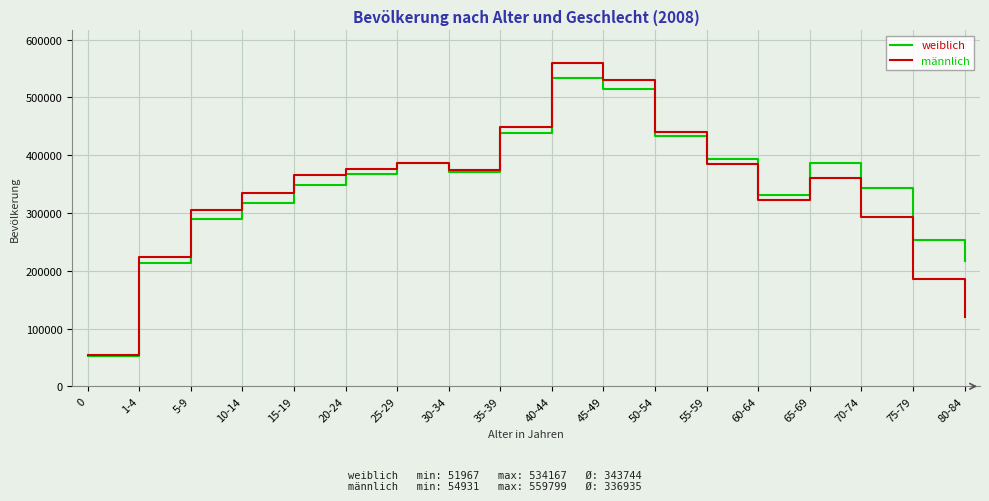

How many lines are shown in the chart?

2